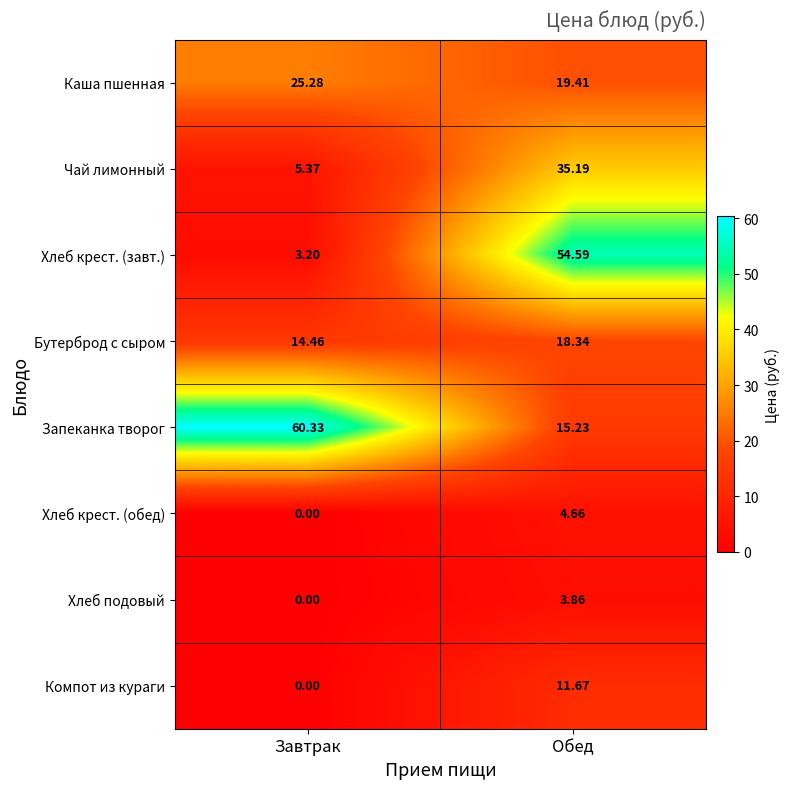

Which series changed the most between Завтрак and Обед?

Хлеб крест. (завт.)